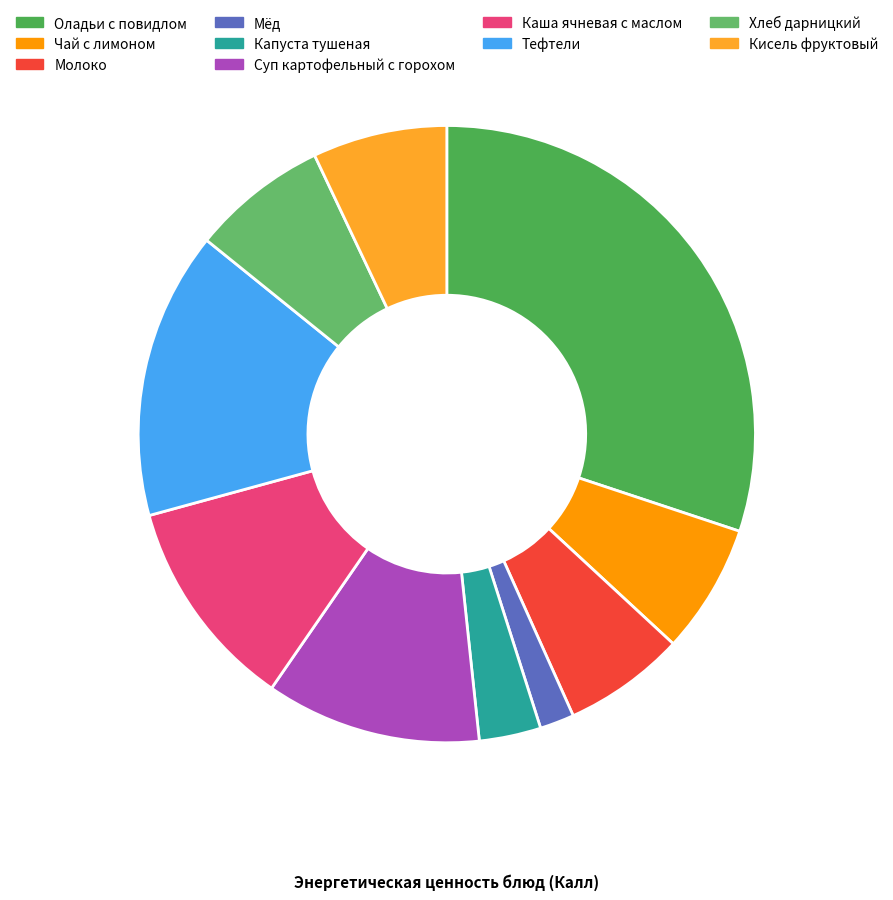

The Хлеб дарницкий slice represents 7% of the pie. True or false?

True